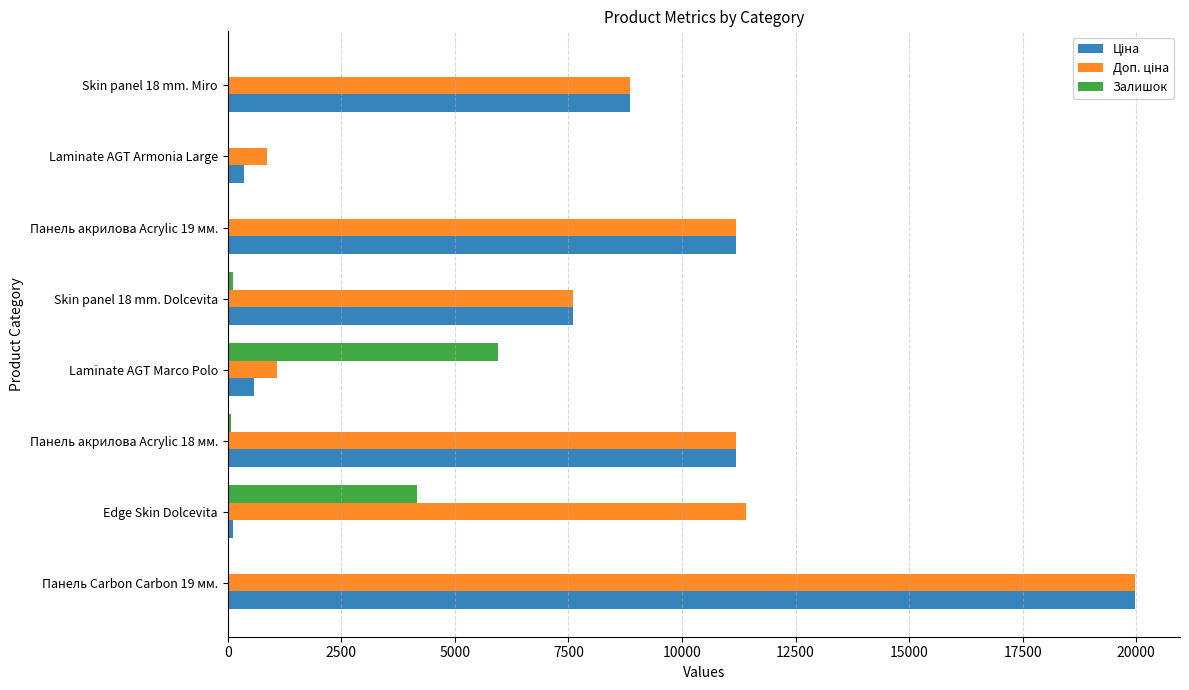

What is the greatest value displayed?

19964.2